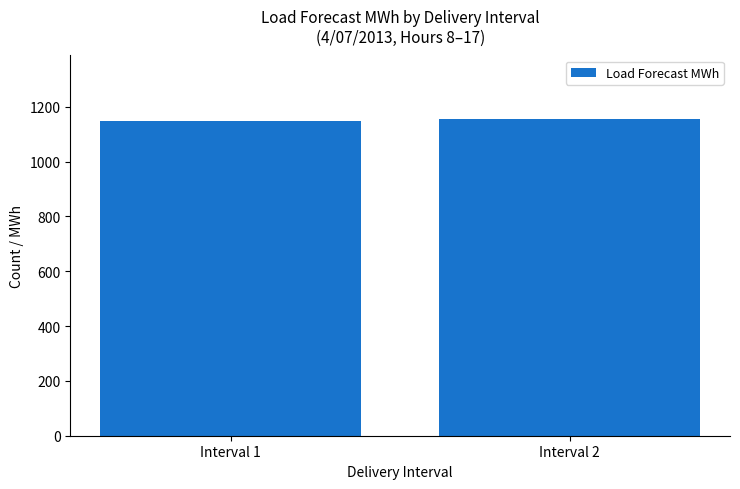

Is it true that the value at Interval 2 is 773.1?

False